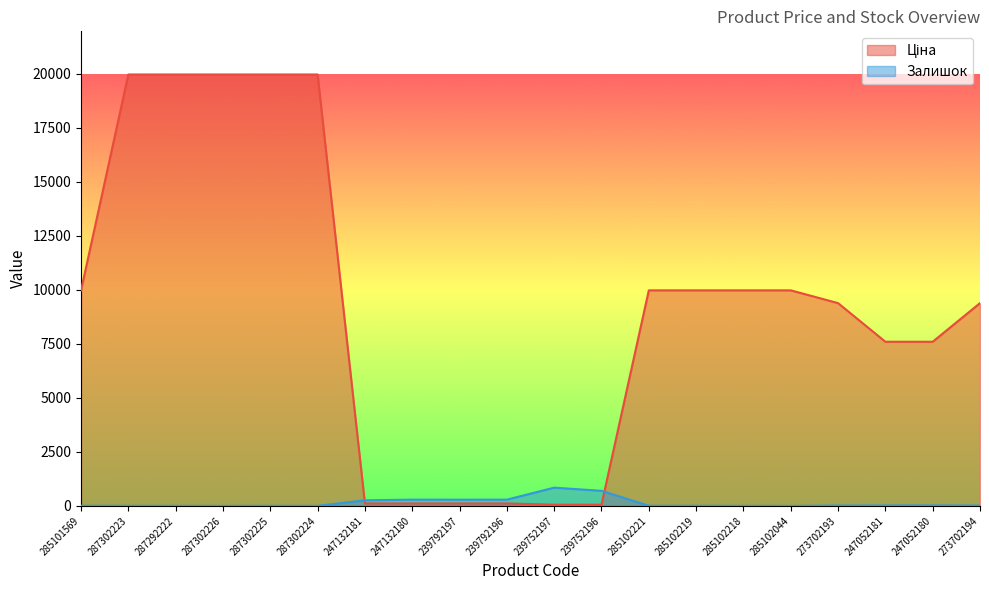

At which label does Ціна first exceed 9974?

285101569